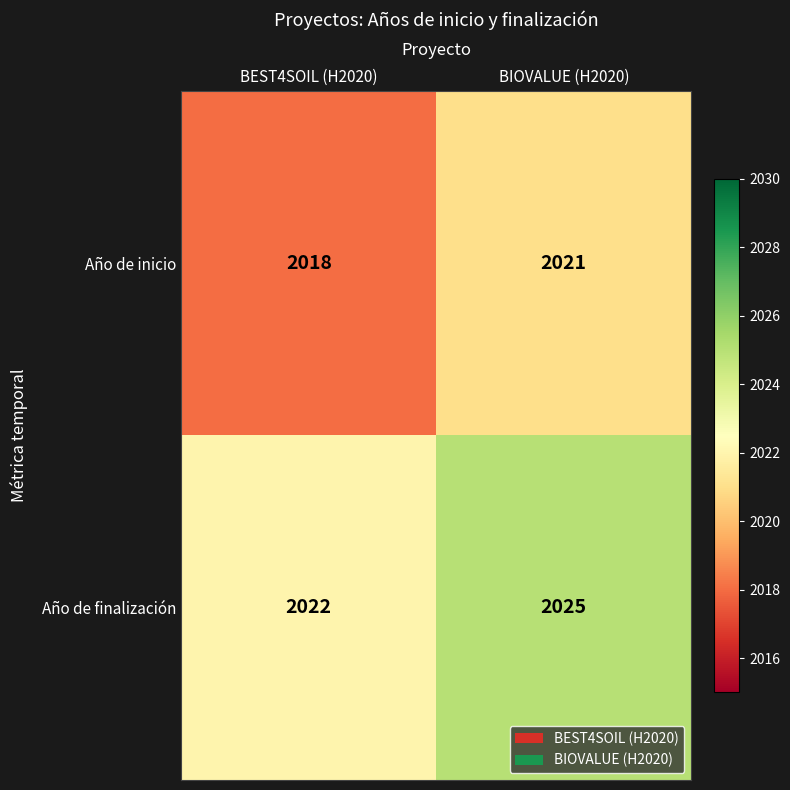

Reading left to right, transcribe all the data shown in this chart.

Año de inicio: BEST4SOIL (H2020)=2018	BIOVALUE (H2020)=2021
Año de finalización: BEST4SOIL (H2020)=2022	BIOVALUE (H2020)=2025